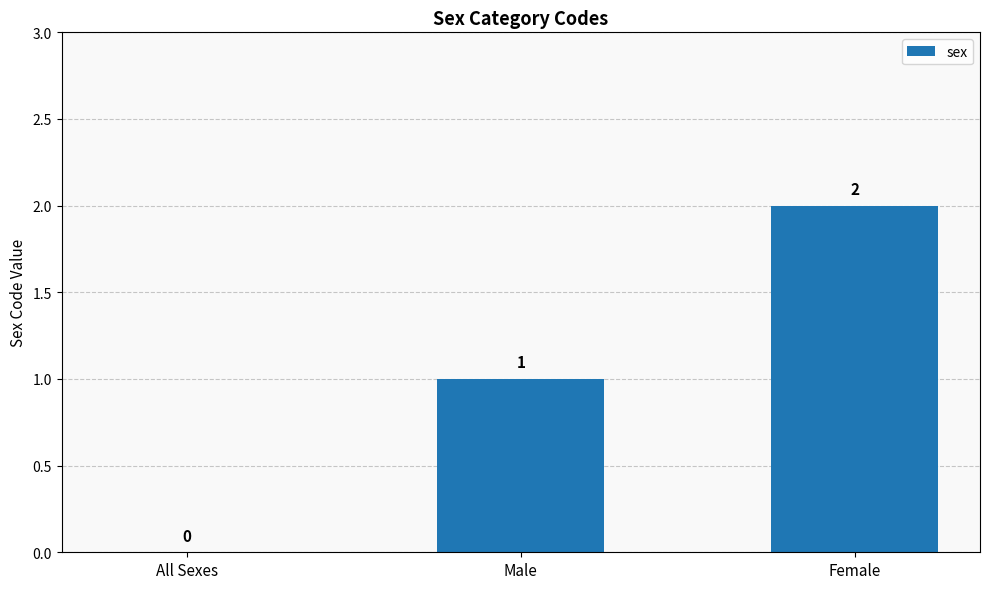

Reading right to left, list all the values displayed in this chart.

2	1	0